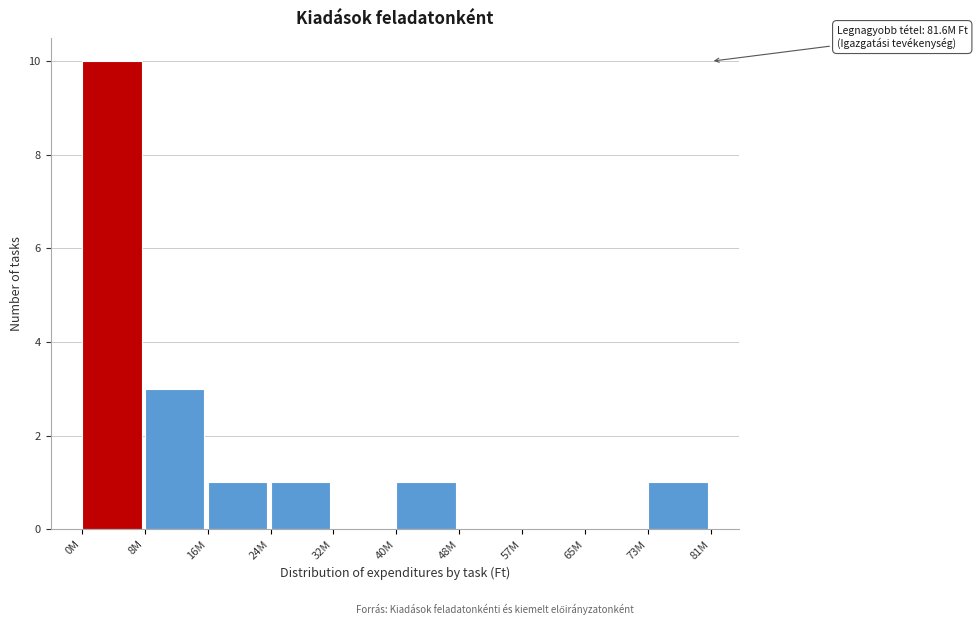

Reading left to right, list all the values displayed in this chart.

0M=10	8M=3	16M=1	24M=1	32M=0	40M=1	48M=0	57M=0	65M=0	73M=1